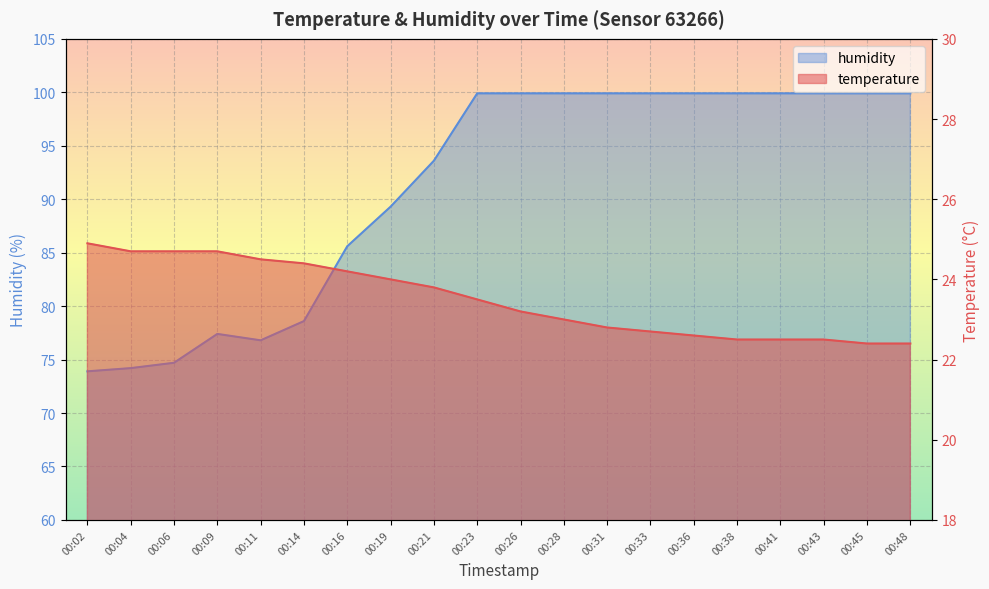

Reading right to left, what are all the values shown in this chart?

temperature: 22.4	22.4	22.5	22.5	22.5	22.6	22.7	22.8	23.0	23.2	23.5	23.8	24.0	24.2	24.4	24.5	24.7	24.7	24.7	24.9
humidity: 99.9	99.9	99.9	99.9	99.9	99.9	99.9	99.9	99.9	99.9	99.9	93.6	89.3	85.6	78.6	76.8	77.4	74.7	74.2	73.9